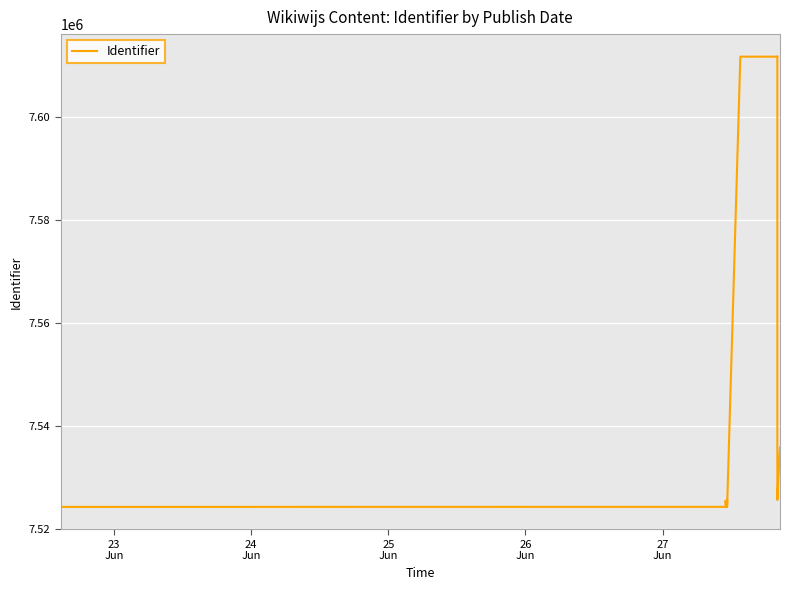

How many data points are less than 7526221?

9